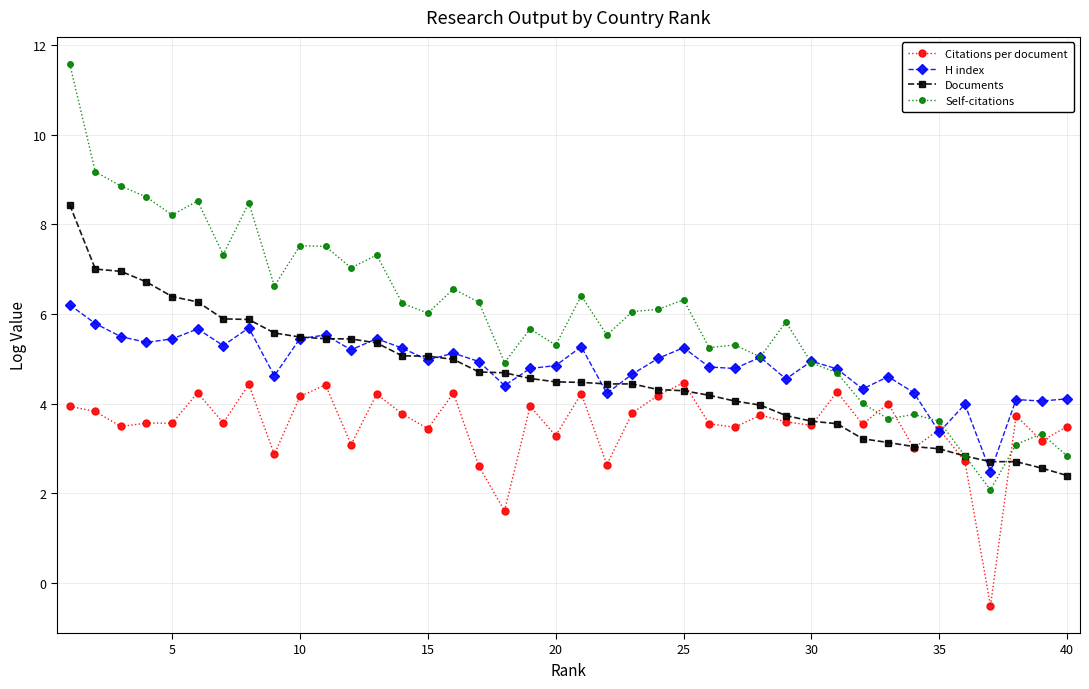

What is the maximum value shown in the chart?

11.6